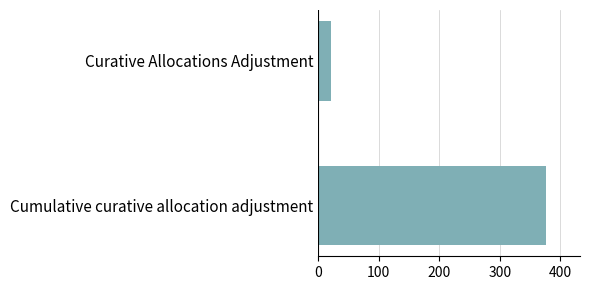

Count the values in the range 22 to 376.

2